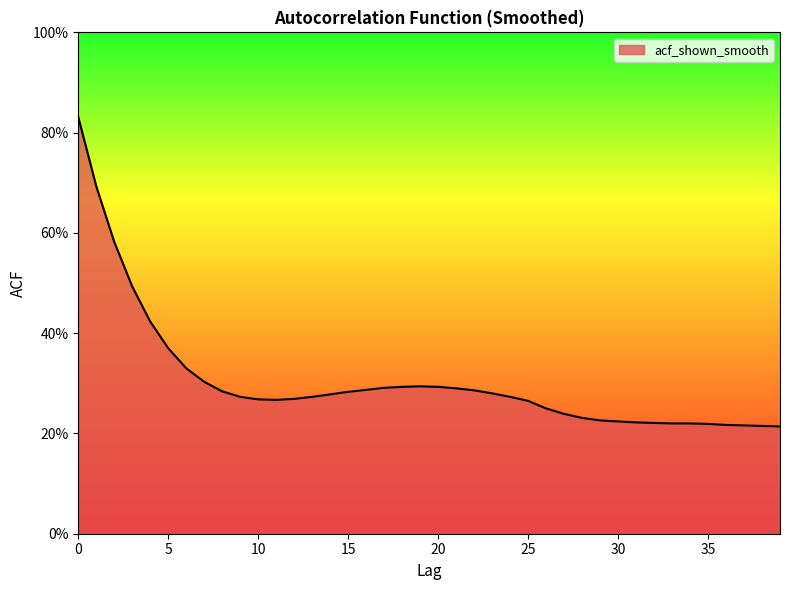

Rank the categories by value from lowest to highest.

39, 38, 37, 36, 35, 33, 34, 32, 31, 30, 29, 28, 27, 26, 25, 11, 10, 12, 9, 13, 24, 14, 23, 15, 8, 22, 16, 21, 17, 18, 20, 19, 7, 6, 5, 4, 3, 2, 1, 0